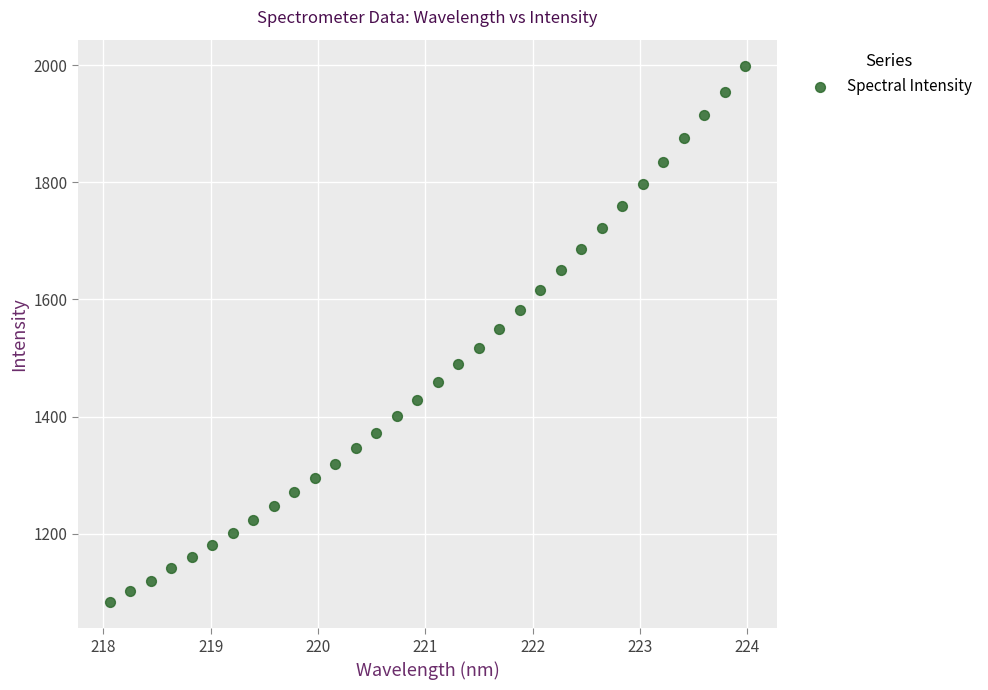

What is the range of Y values (max minus min)?

913.2